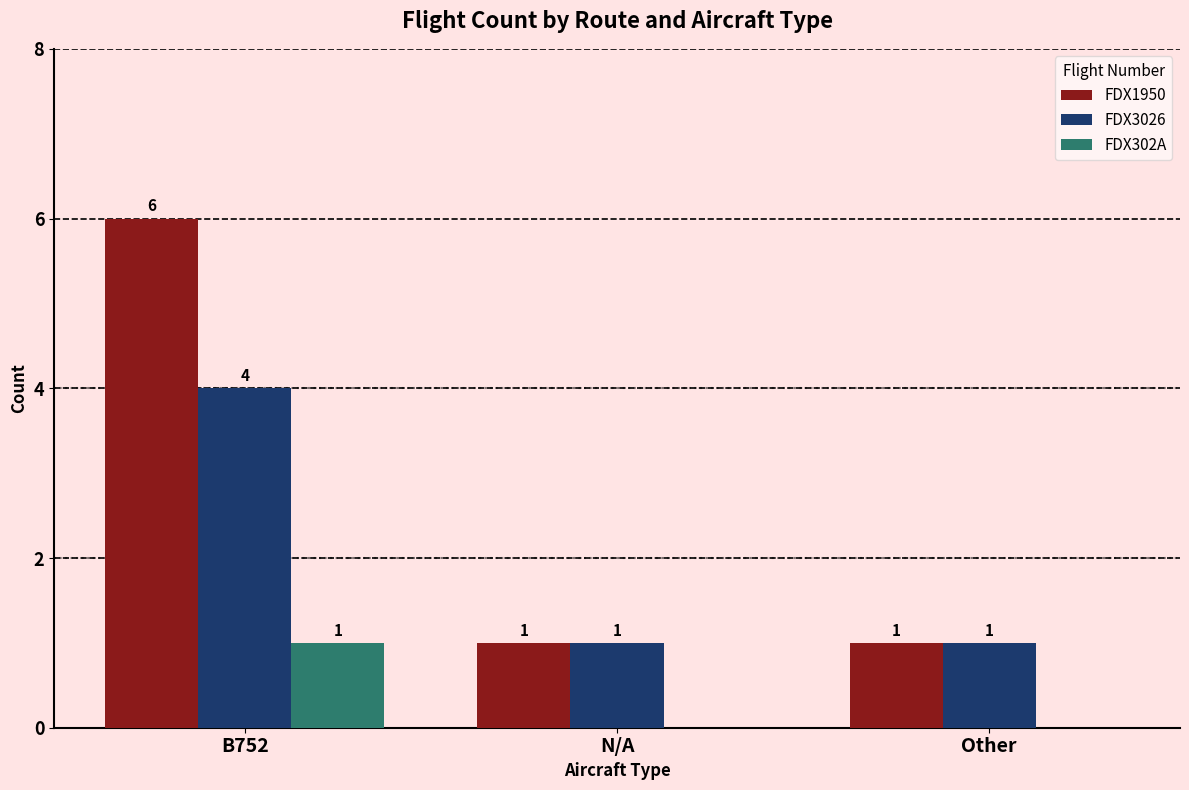

Is the value of FDX302A at N/A greater than the value of FDX3026 at N/A?

No